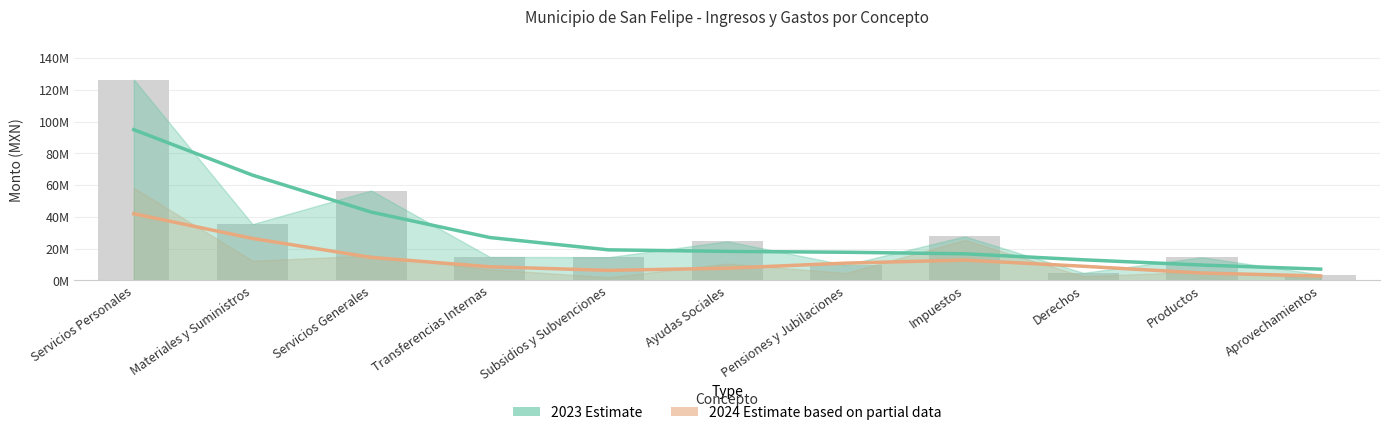

At which label does 2024 (Estimate based on partial data) reach its minimum?

Aprovechamientos